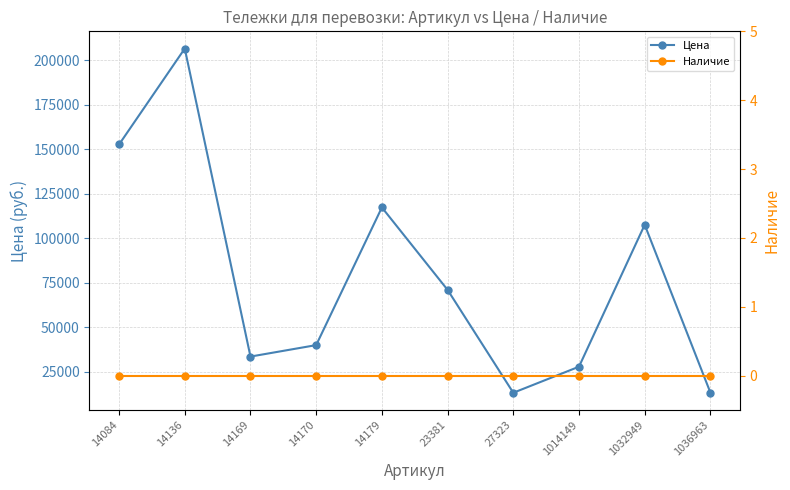

The value of Наличие at 14170 is 0. True or false?

True